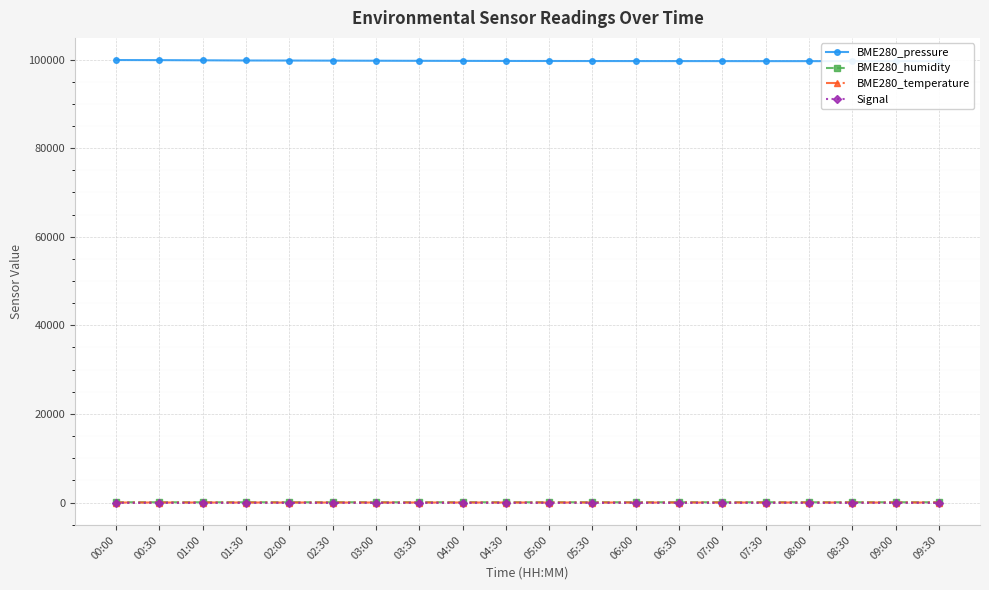

What is the difference between the maximum and minimum values in the BME280_pressure series?

255.9